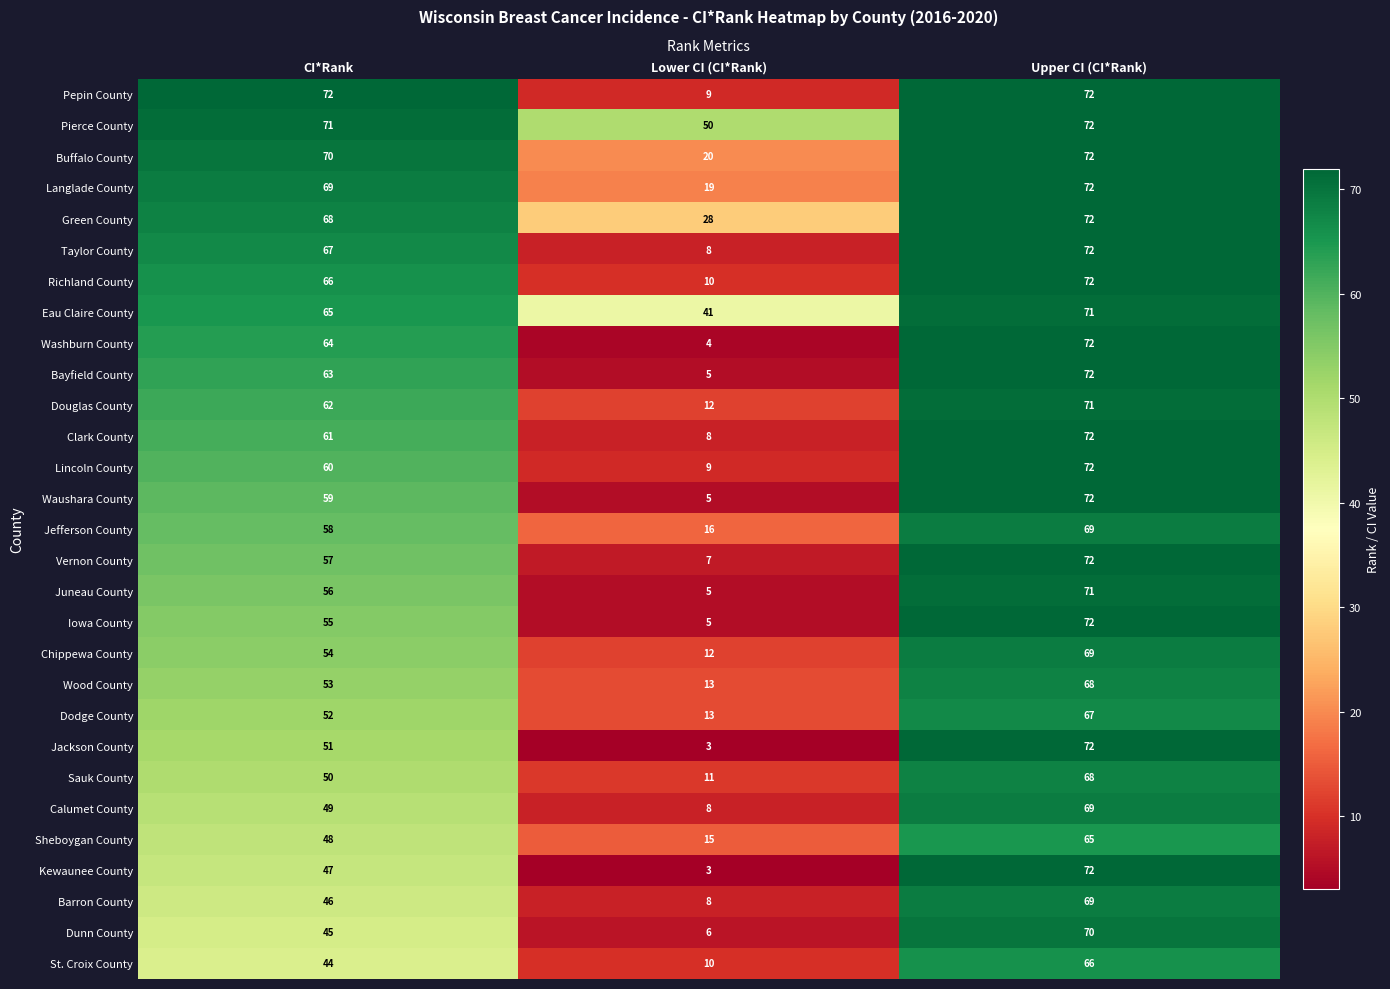

Is it true that Iowa County equals 5 at Lower CI (CI*Rank)?

True